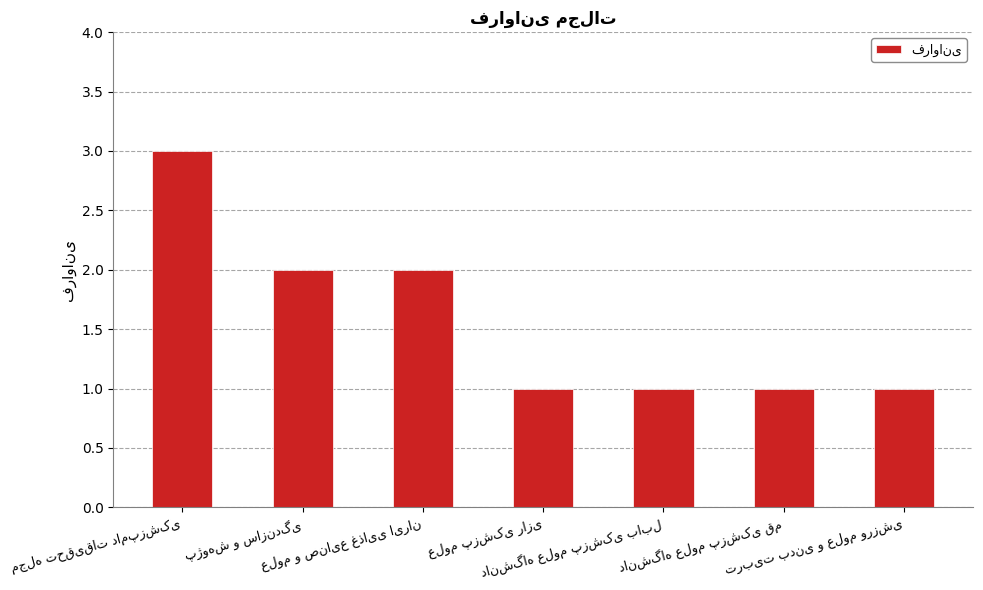

How many data points does each series have?

7